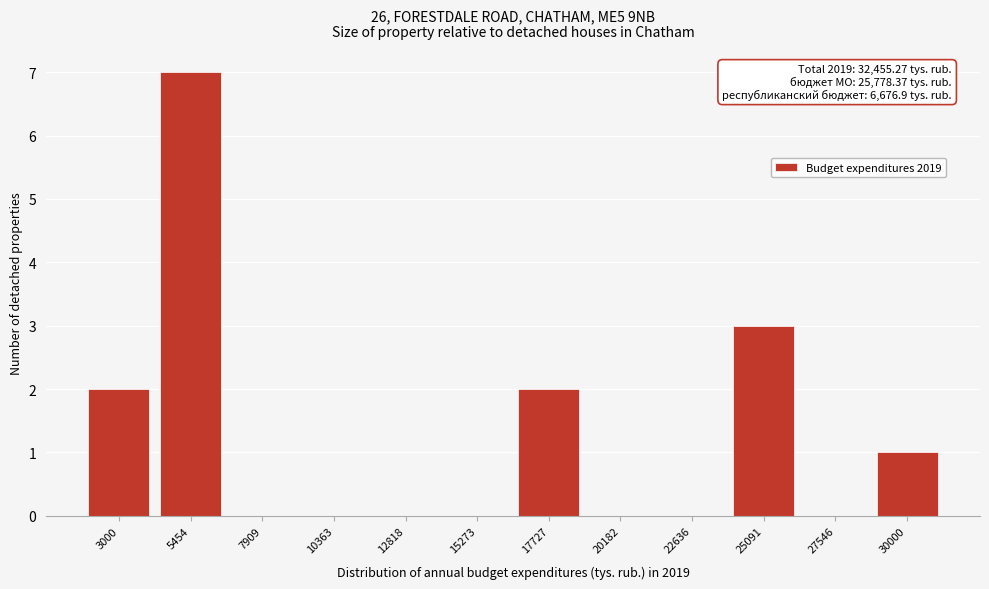

Reading right to left, transcribe all the data shown in this chart.

30000=1	27546=0	25091=3	22636=0	20182=0	17727=2	15273=0	12818=0	10363=0	7909=0	5454=7	3000=2